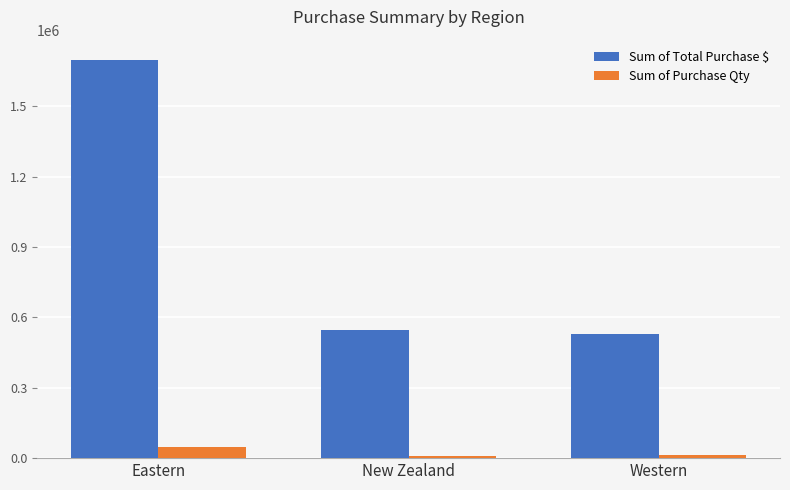

True or false: Sum of Total Purchase $ has a value of 770644 at Western.

False